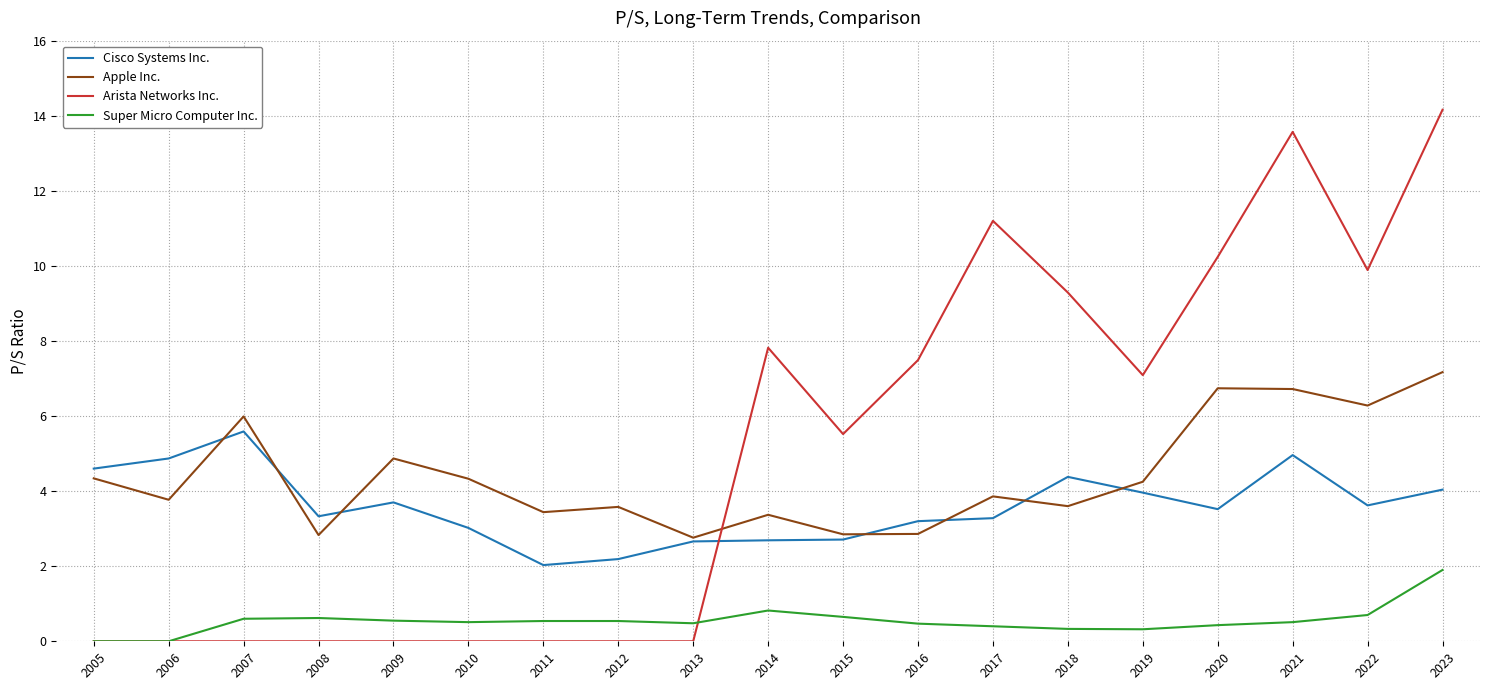

Which series has the largest range (max minus min)?

Arista Networks Inc.